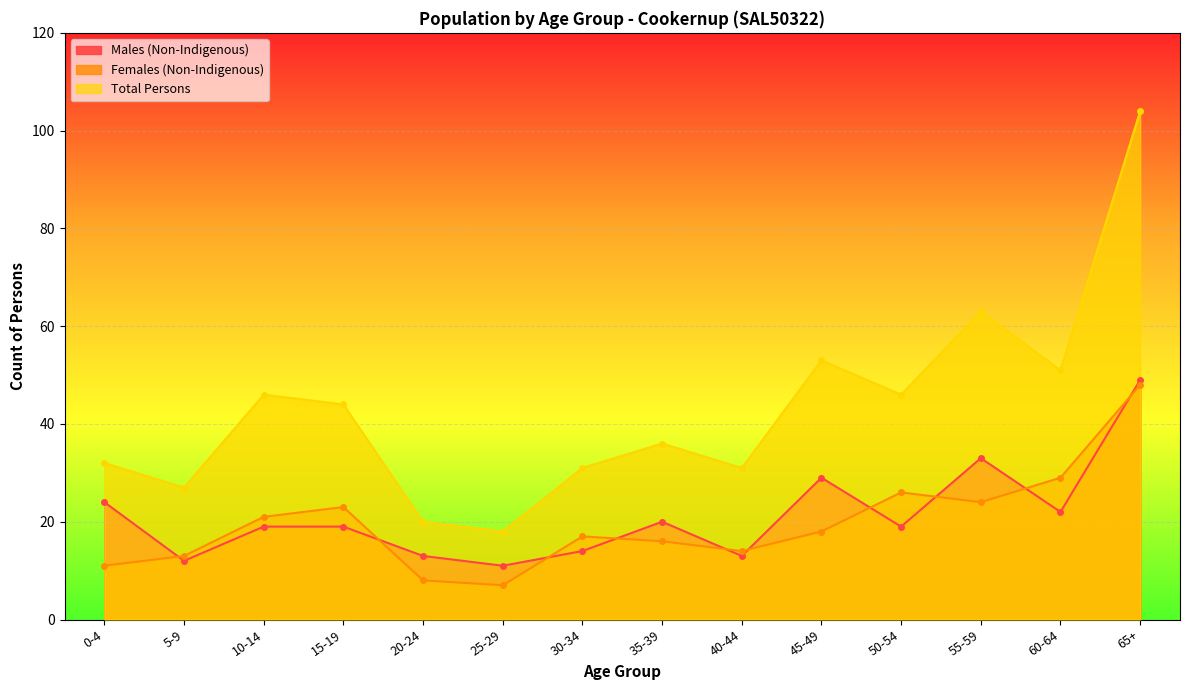

True or false: Females (Non-Indigenous) has a value of 24 at 45-49.

False